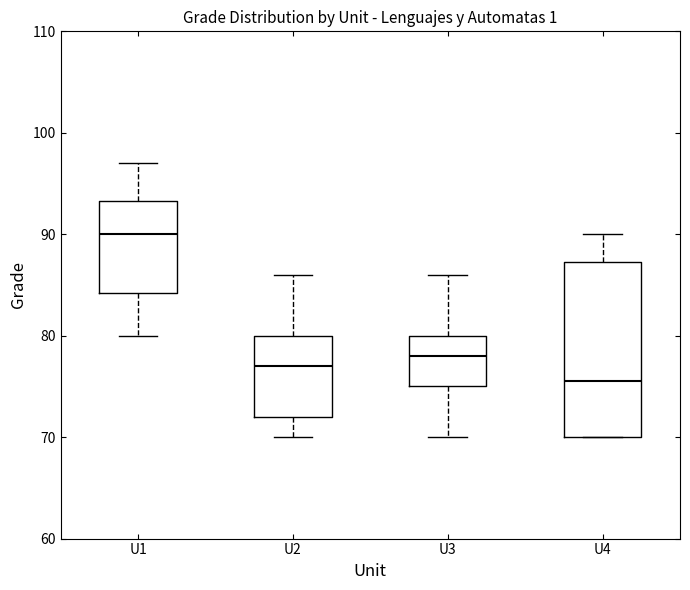

Which box's median line is the lowest?

U4